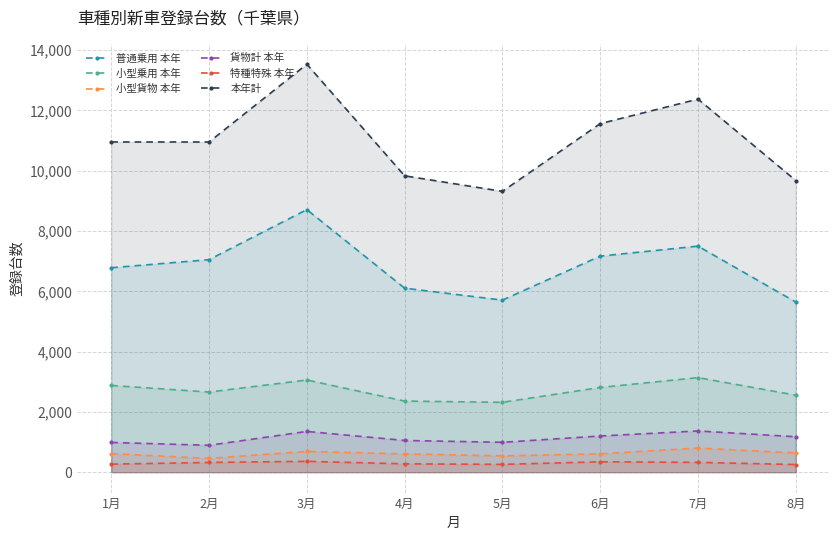

How many lines are shown in the chart?

6